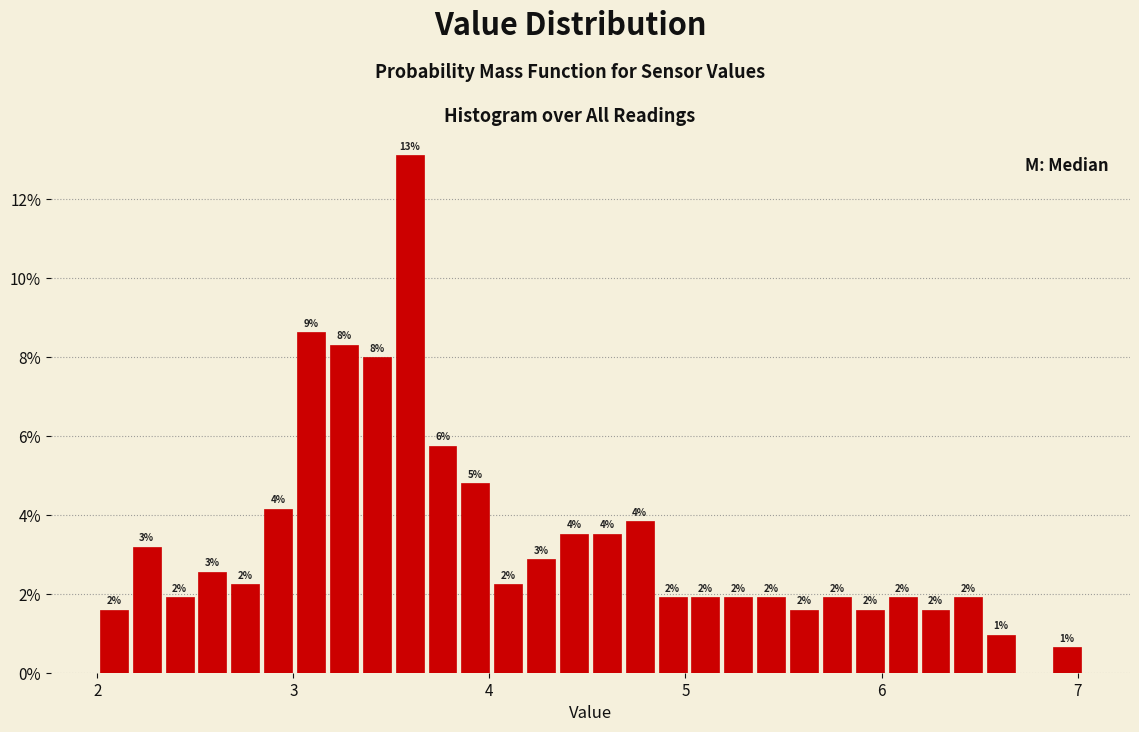

Around what value on the x-axis is the tallest bar? Give the approximate position of its centre, as read against the axis.

3.6